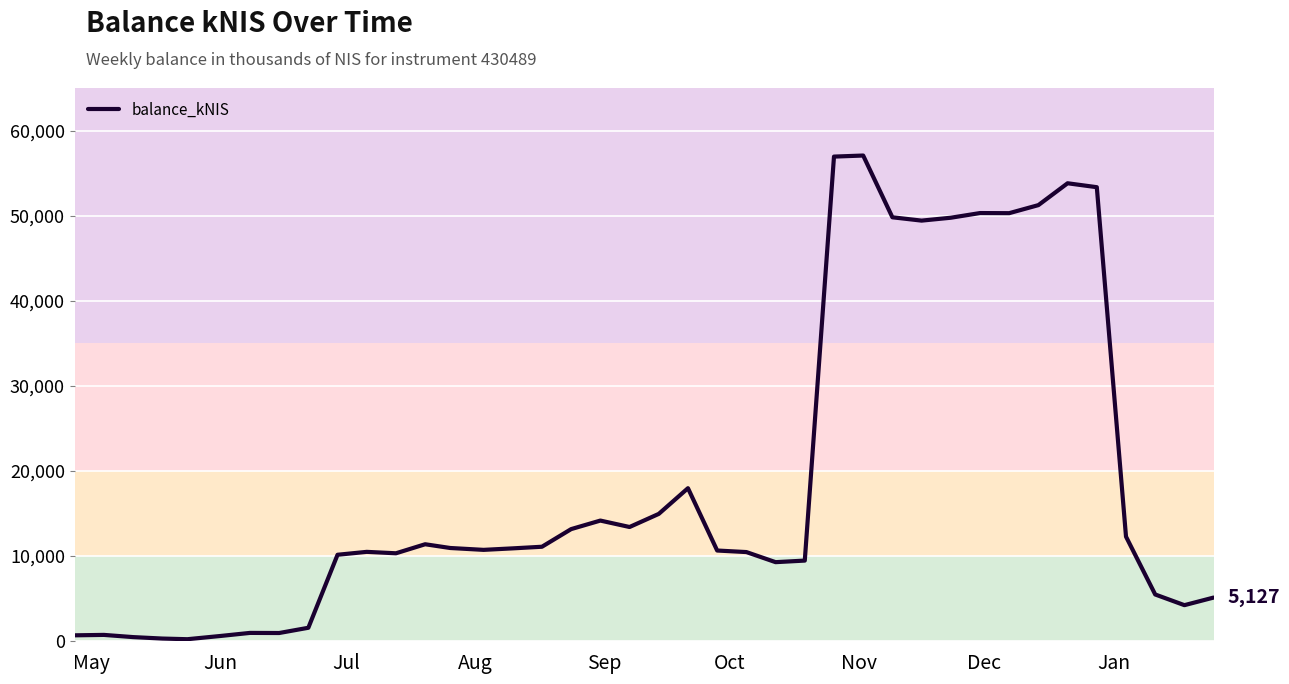

How many lines are shown in the chart?

1